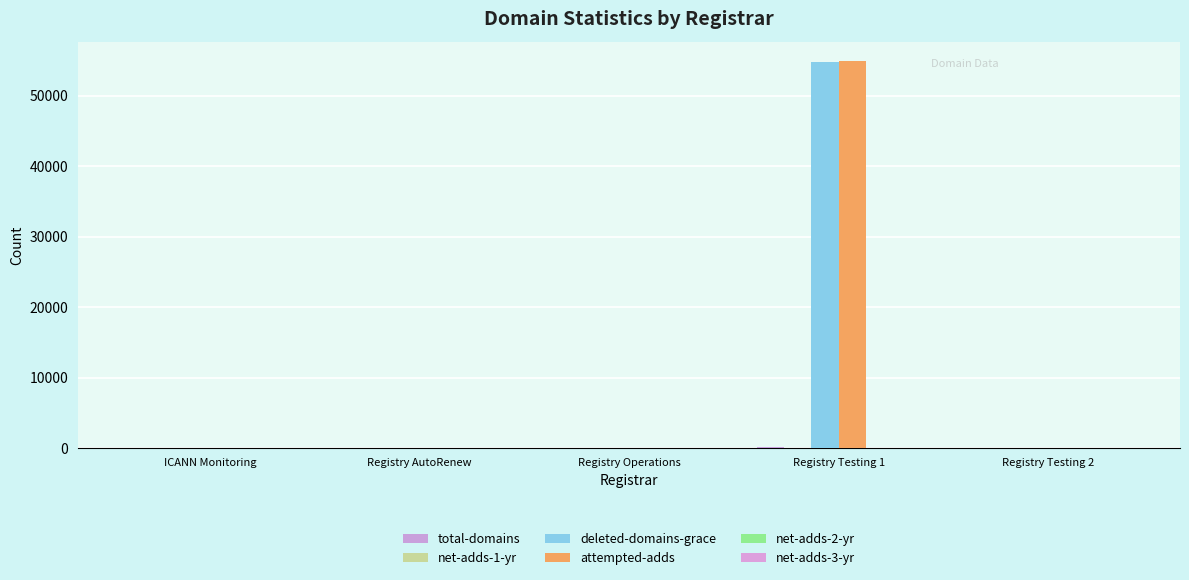

The value of net-adds-1-yr at Registry Operations is 11. True or false?

False